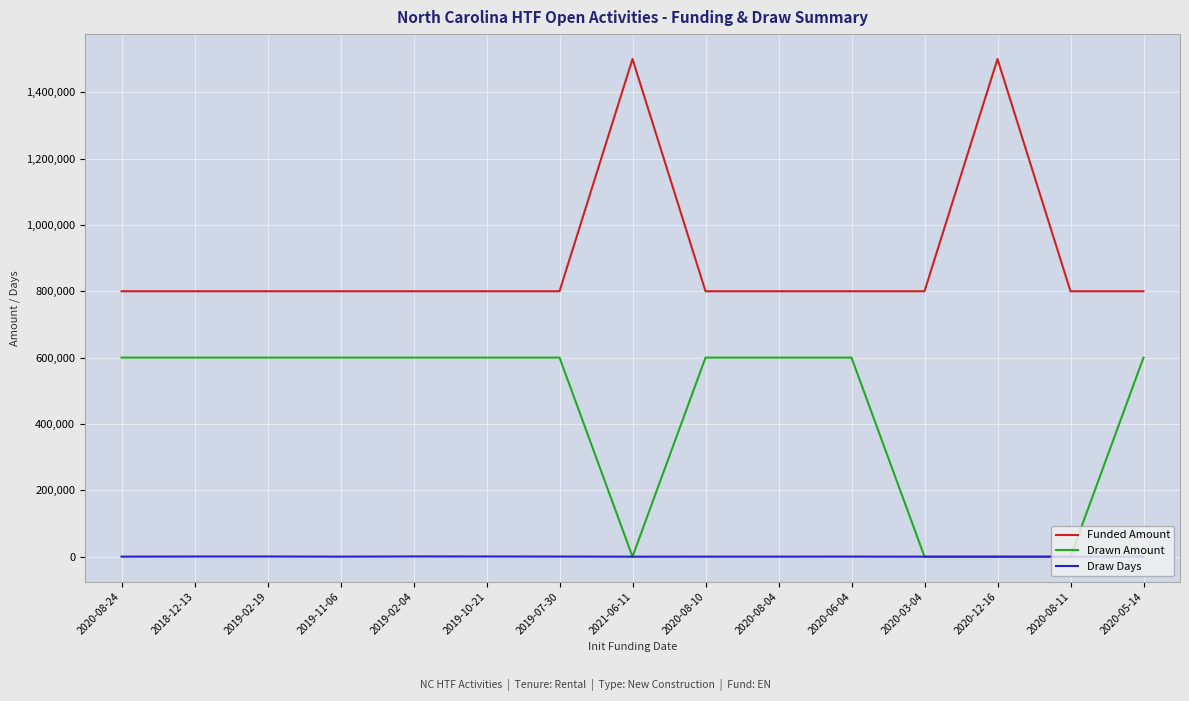

The Draw Days series shows 0 at 2020-08-11. True or false?

True